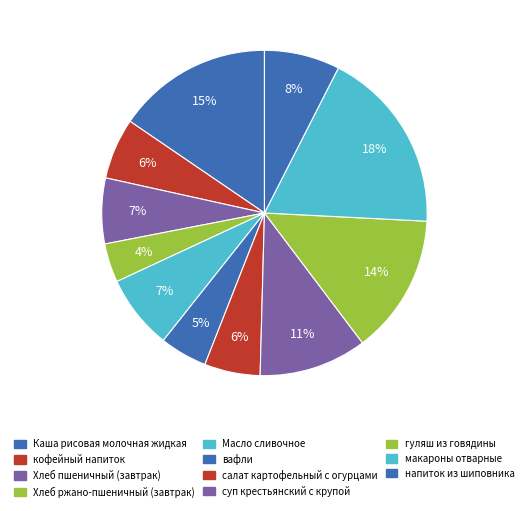

How many segments does this pie chart have?

11